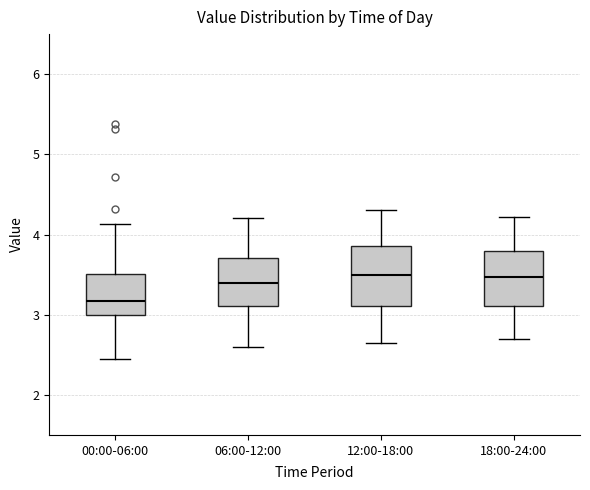

Reading left to right, transcribe this box plot: for each box, give where its median line is, the range the box spans, and where its two whiskers end, as read against the y-axis. The values are not printed on the chart, so give them approximately, as read against the axis.

00:00-06:00: median 3.2, box 3.0 to 3.5, whiskers 2.5 to 4.1
06:00-12:00: median 3.4, box 3.1 to 3.7, whiskers 2.6 to 4.2
12:00-18:00: median 3.5, box 3.1 to 3.9, whiskers 2.7 to 4.3
18:00-24:00: median 3.5, box 3.1 to 3.8, whiskers 2.7 to 4.2